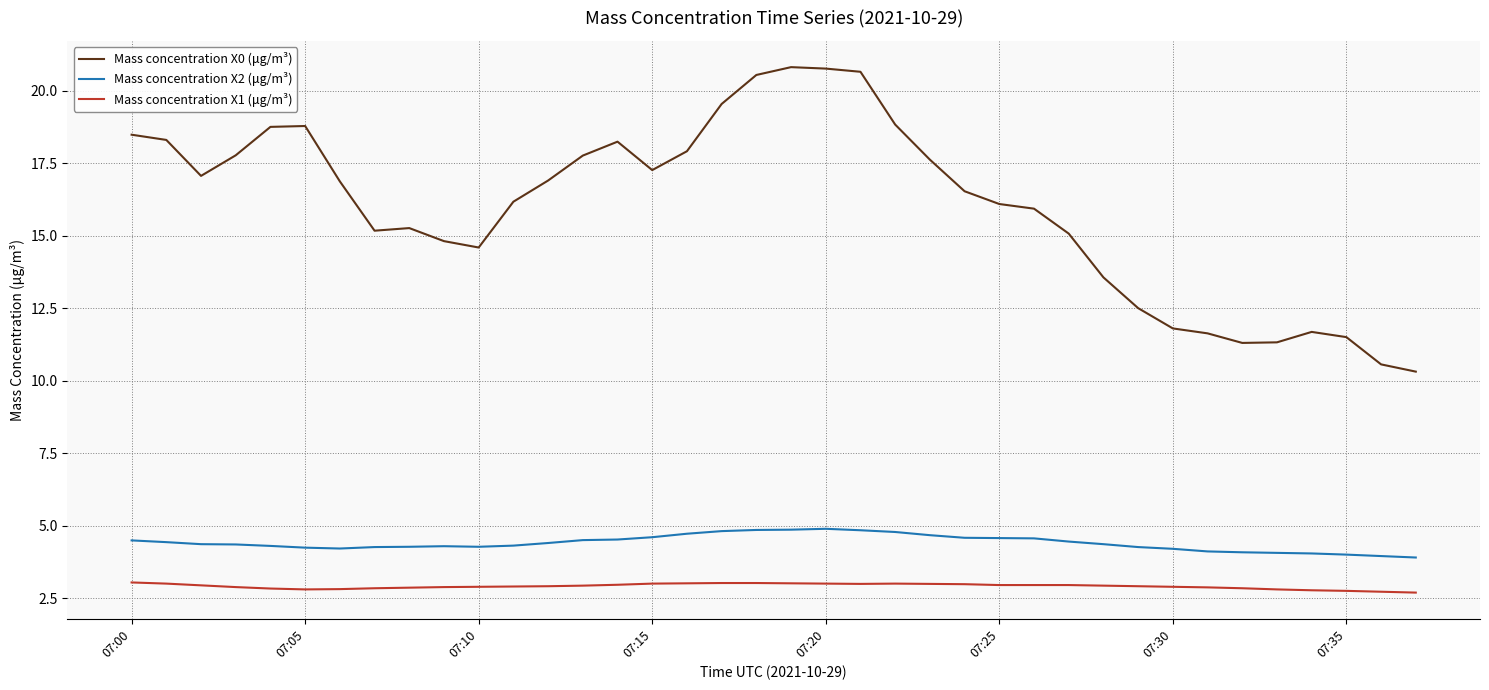

True or false: Mass concentration X0 (μg/m³) and Mass concentration X2 (μg/m³) cross at least once.

False